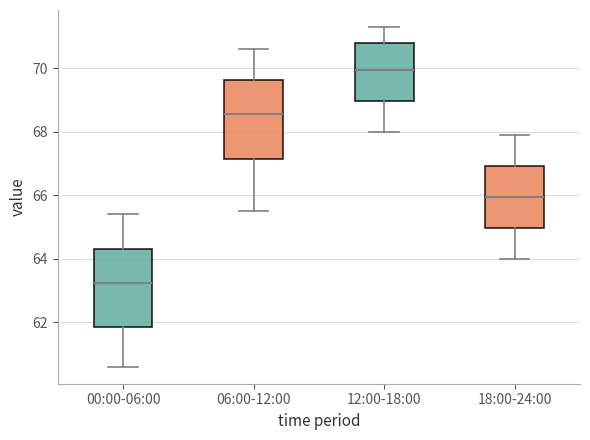

Reading left to right, read every box against the y-axis: the position of its median line, the range the box covers, and the ends of its whiskers. The values are not printed on the chart, so give them approximately, as read against the axis.

00:00-06:00: median 63.2, box 61.8 to 64.4, whiskers 60.6 to 65.4
06:00-12:00: median 68.6, box 67.2 to 69.6, whiskers 65.6 to 70.6
12:00-18:00: median 70.0, box 69.0 to 70.8, whiskers 68.0 to 71.4
18:00-24:00: median 66.0, box 65.0 to 67.0, whiskers 64.0 to 68.0